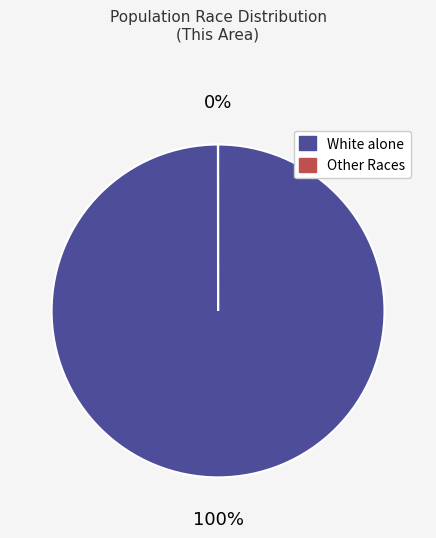

True or false: Some Other Race alone accounts for 0% of the total.

True